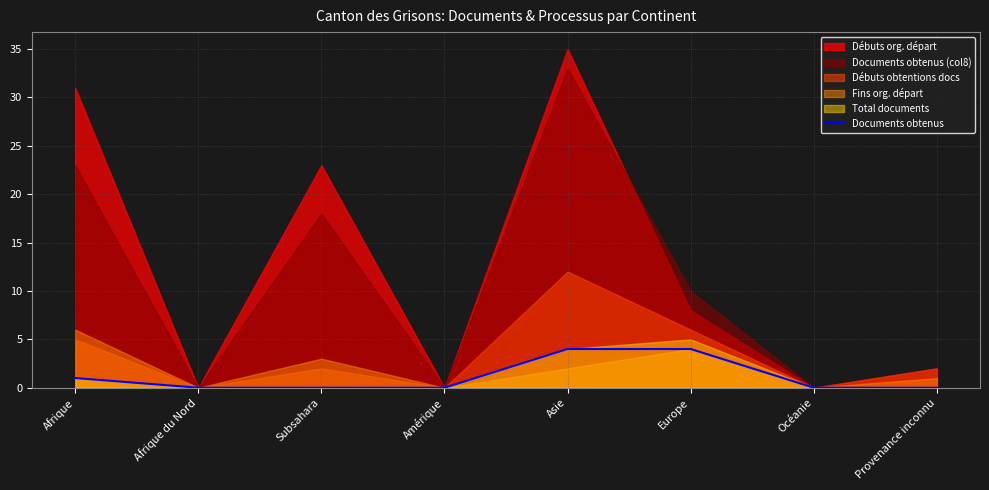

Which label corresponds to the smallest value in the chart?

Afrique du Nord